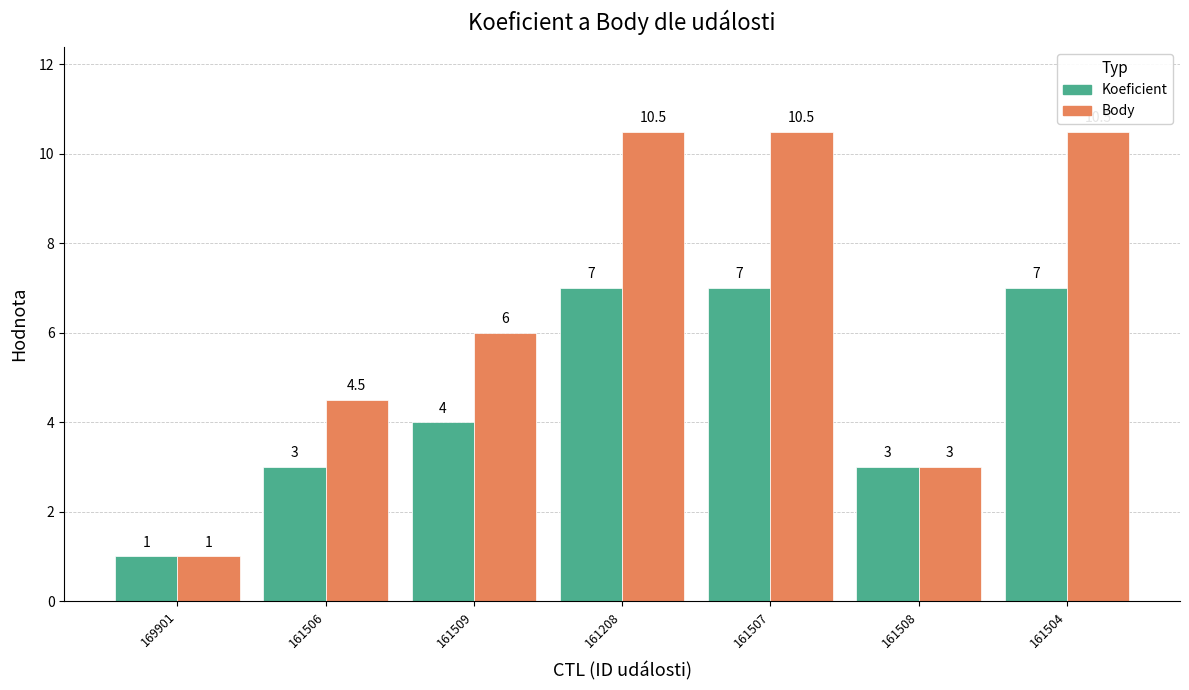

Reading right to left, extract all data points from this chart.

Koeficient: 161504=7.0	161508=3.0	161507=7.0	161208=7.0	161509=4.0	161506=3.0	169901=1.0
Body: 161504=10.5	161508=3.0	161507=10.5	161208=10.5	161509=6.0	161506=4.5	169901=1.0